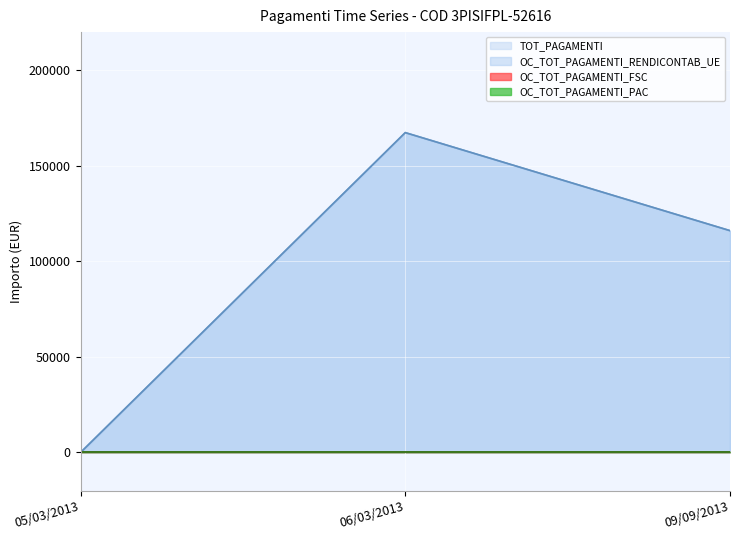

Is the value of TOT_PAGAMENTI at 09/09/2013 greater than the value of OC_TOT_PAGAMENTI_RENDICONTAB_UE at 06/03/2013?

No